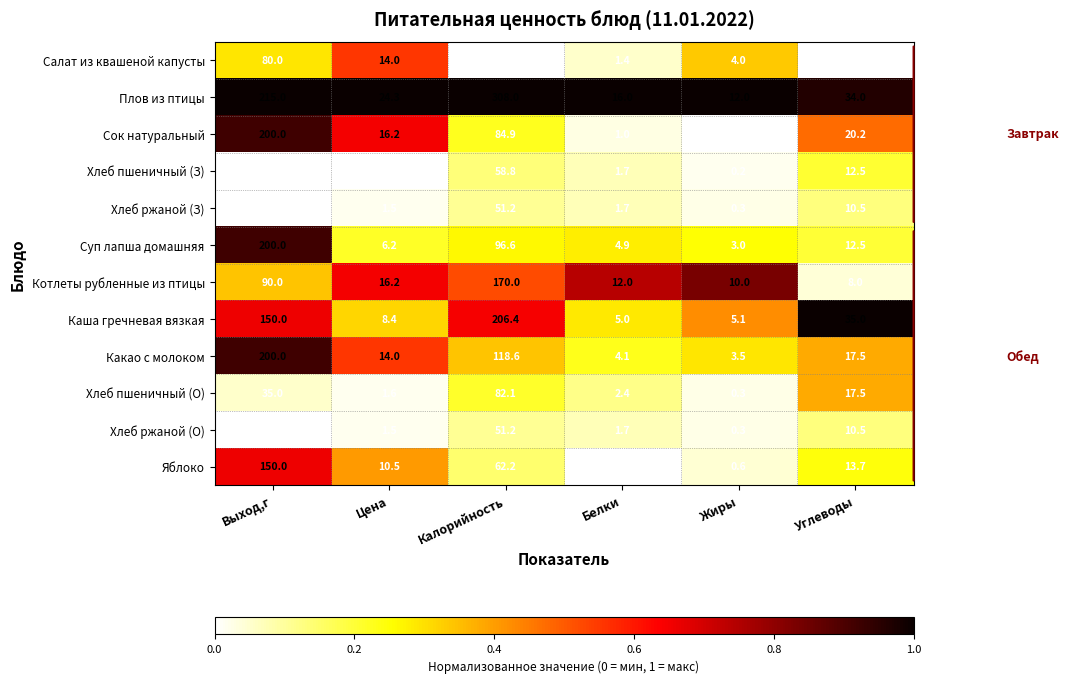

At which category is the sum across all series the highest?

Выход,г